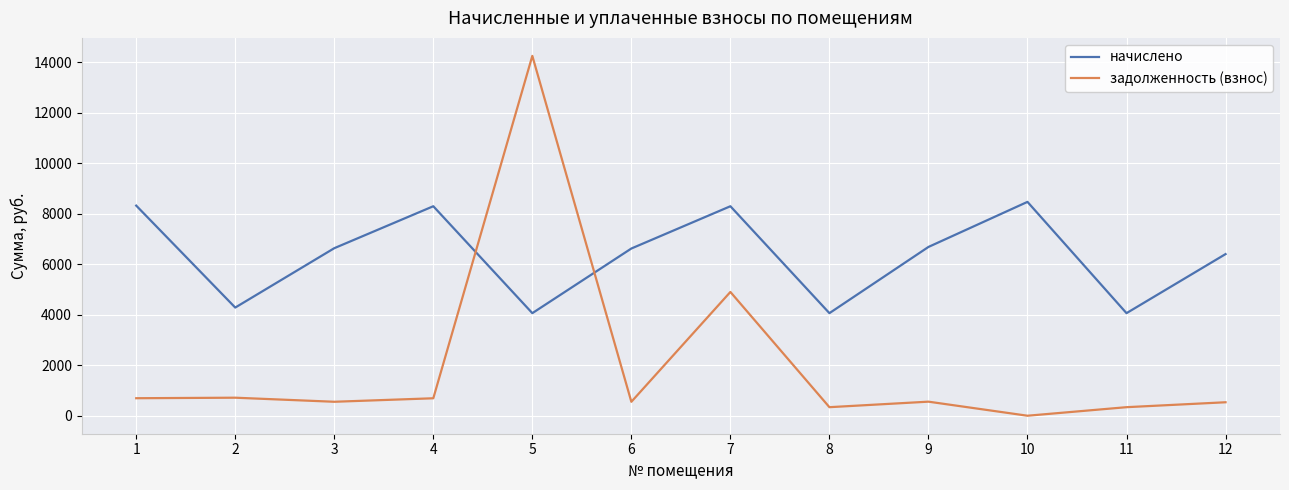

In начислено, how many points are higher than both neighbors (excluding endpoints)?

3